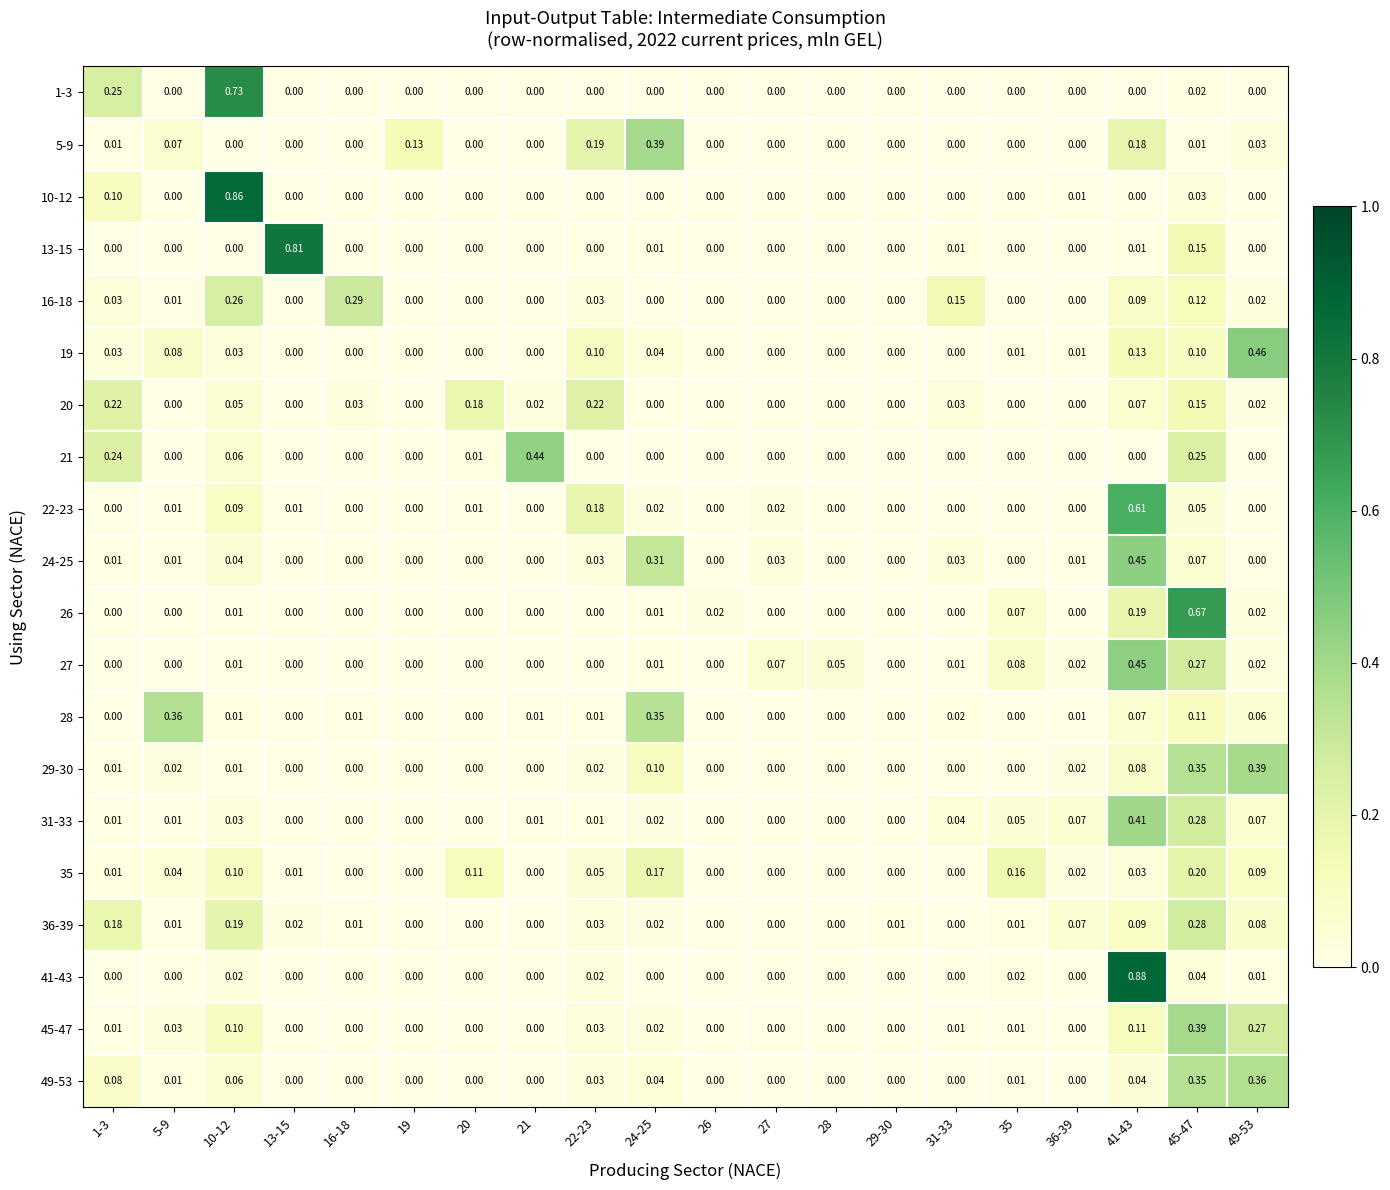

Is the value of 29-30 at 31-33 greater than the value of 41-43 at 41-43?

No